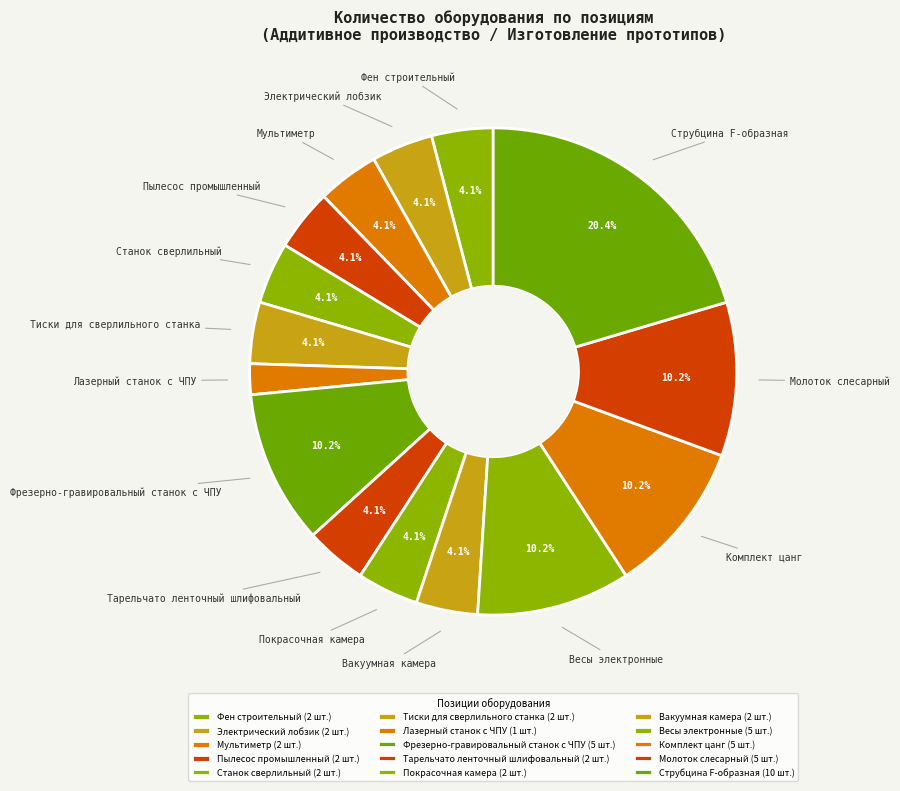

Between Вакуумная камера and Покрасочная камера, which is larger?

Вакуумная камера